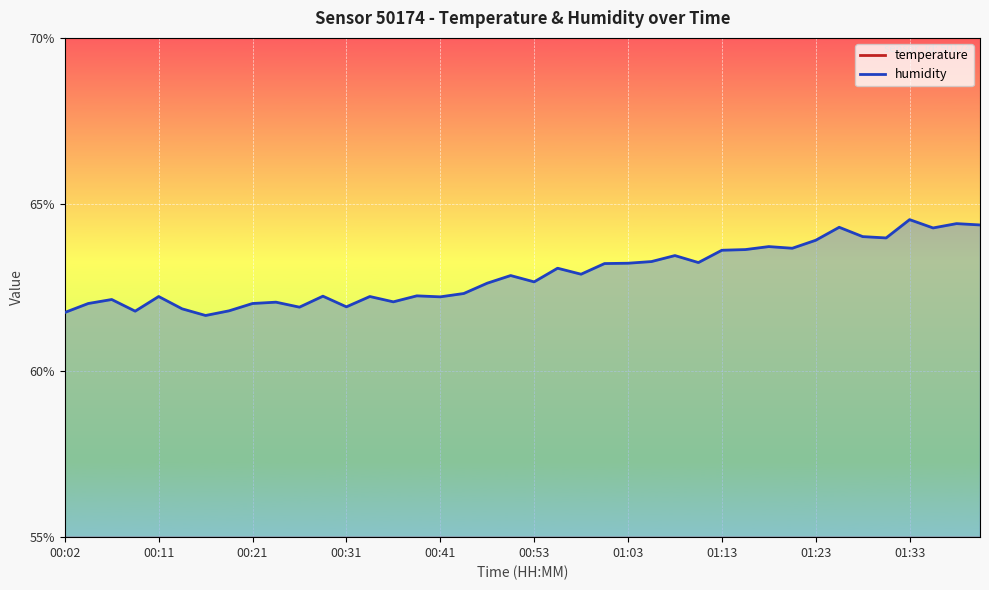

The value of temperature at 00:19 is 34.7. True or false?

False